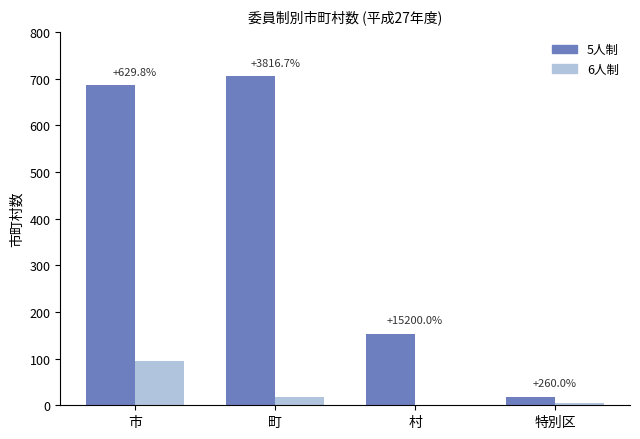

What are all the series names shown in the legend?

5人制, 6人制